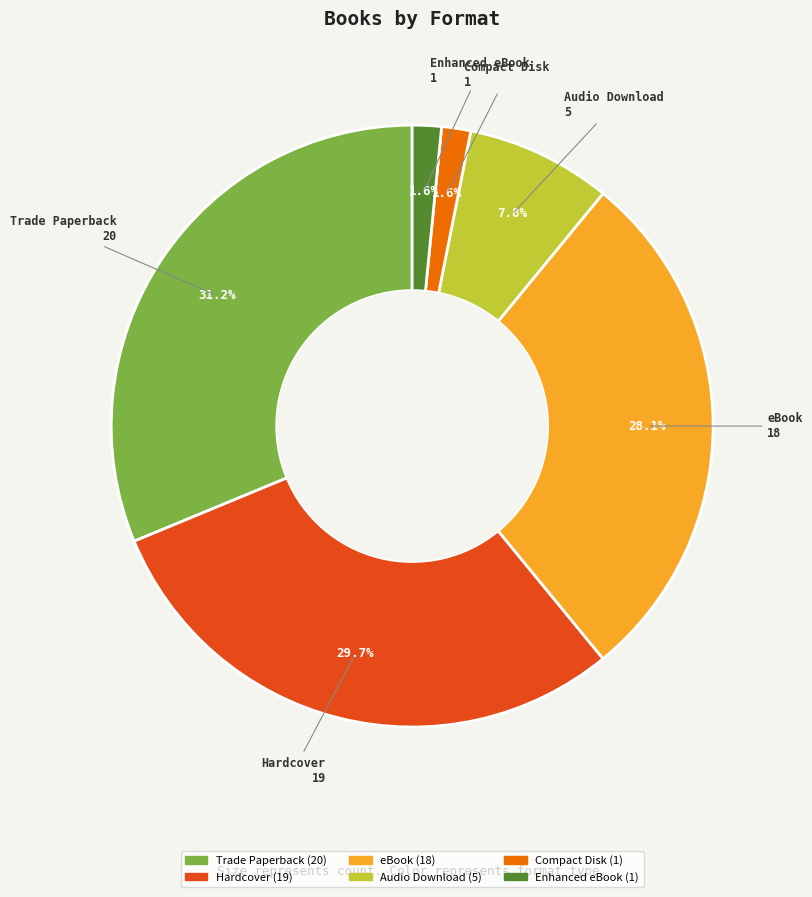

What percentage is NOT represented by Audio Download?

92.2%